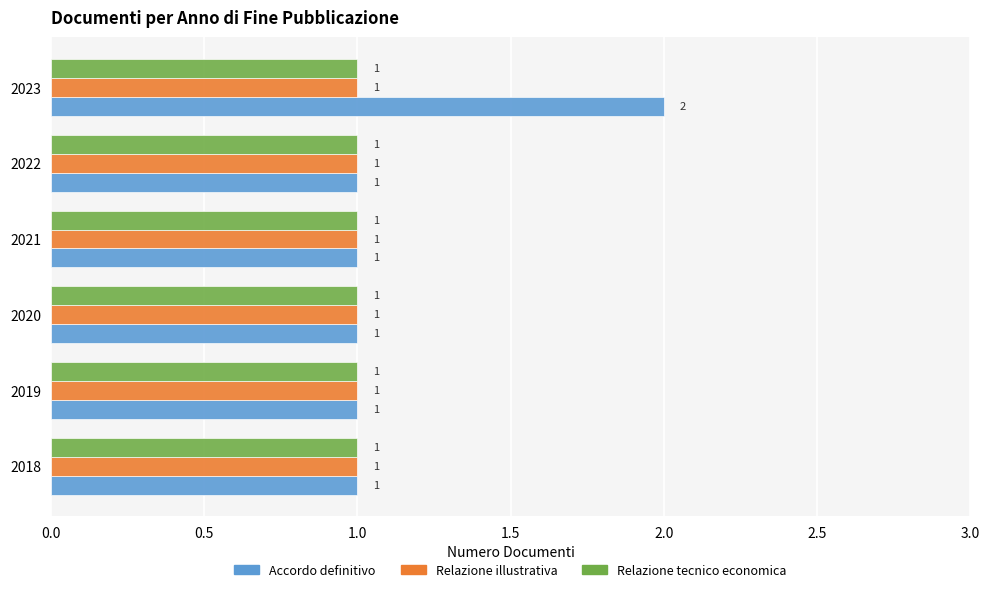

What is the sum of all Relazione tecnico economica values?

6